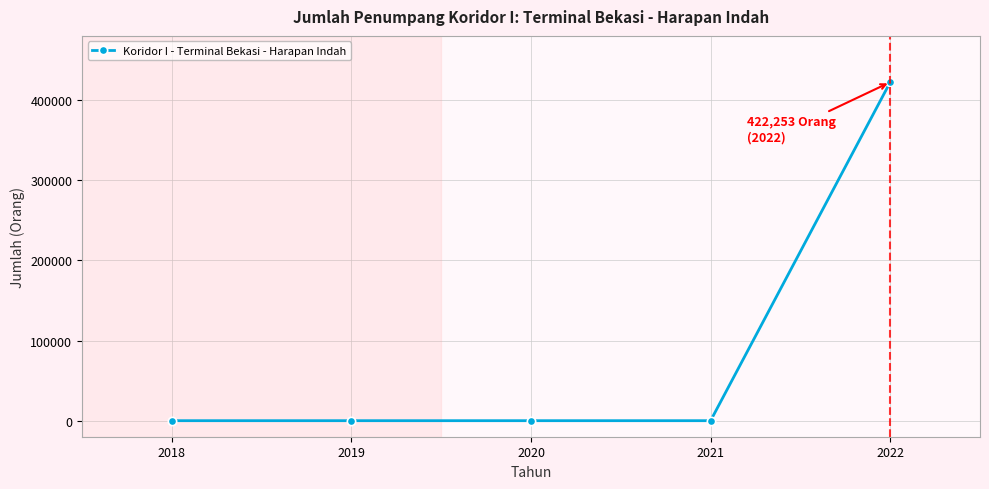

What is the maximum value shown in the chart?

422253